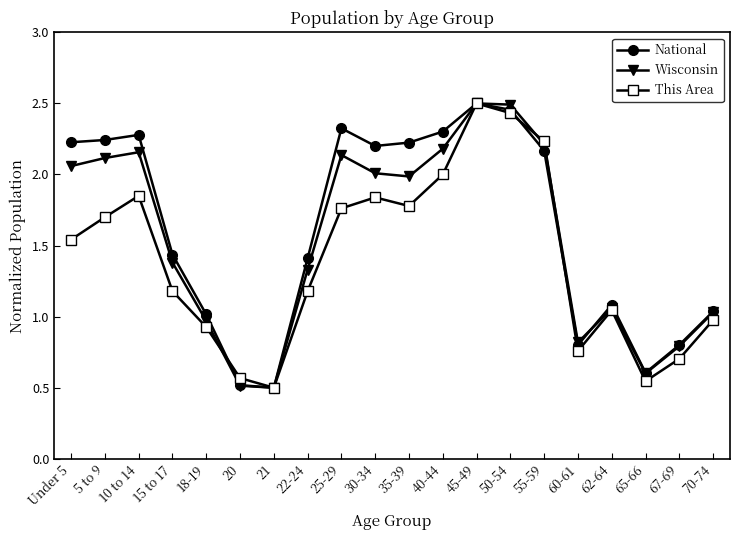

The value of This Area at 10 to 14 is 1.8. True or false?

True